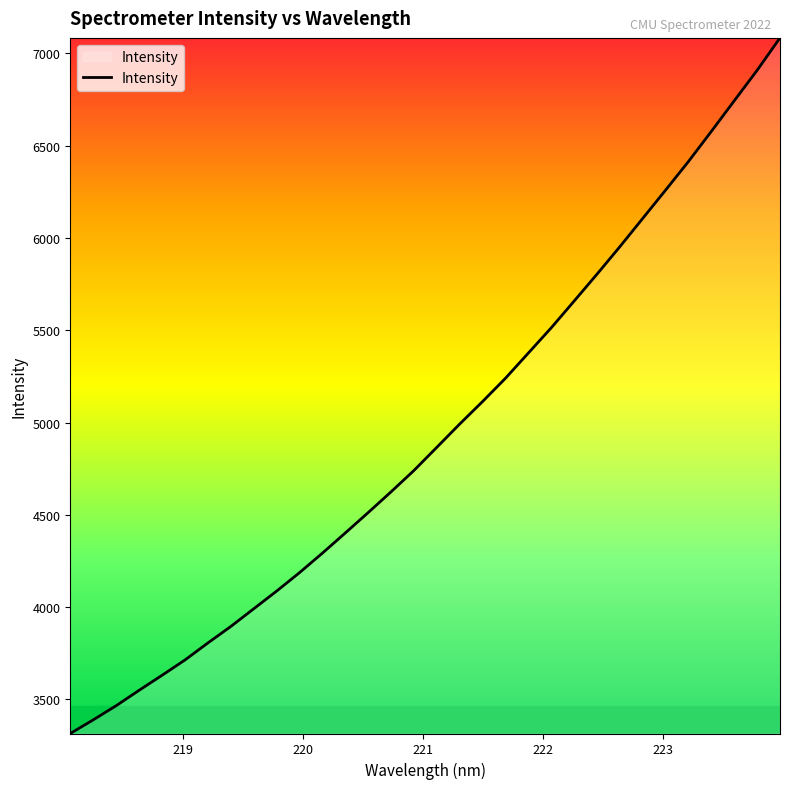

What is the smallest value displayed?

3315.4